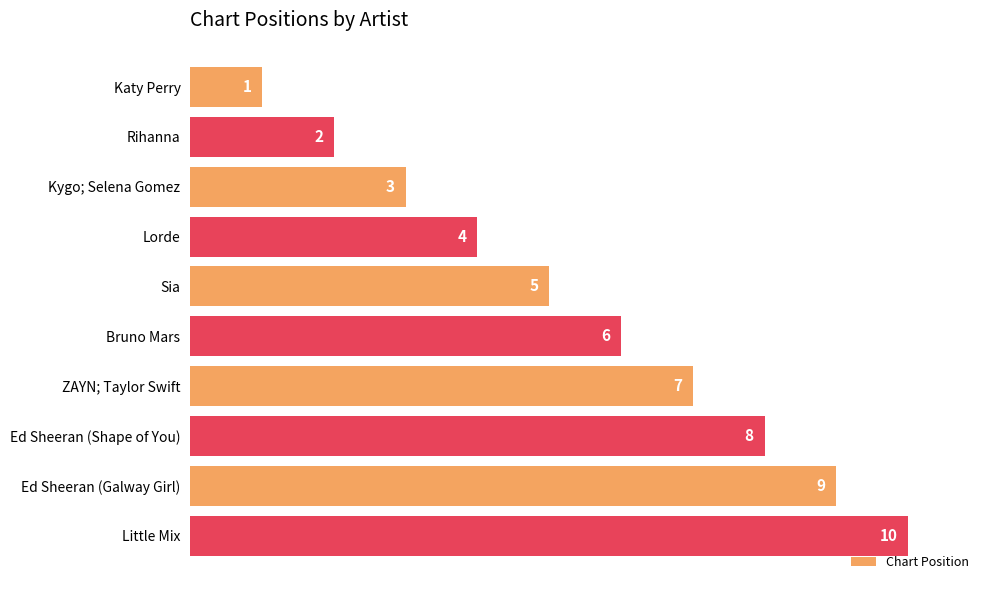

Where is the data nearest to the value 5?

Sia